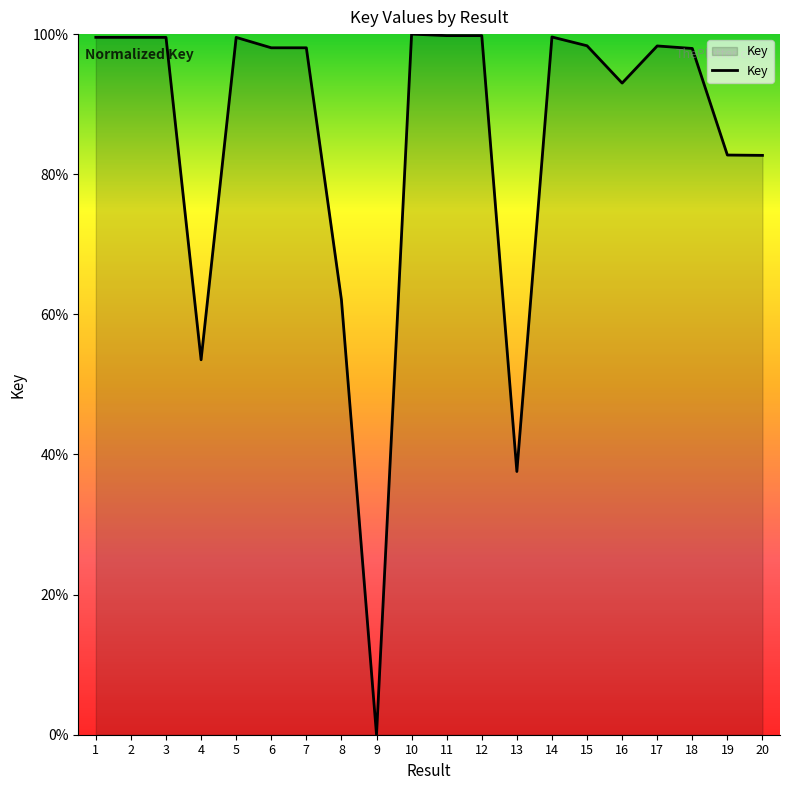

What is the average value?

85.0